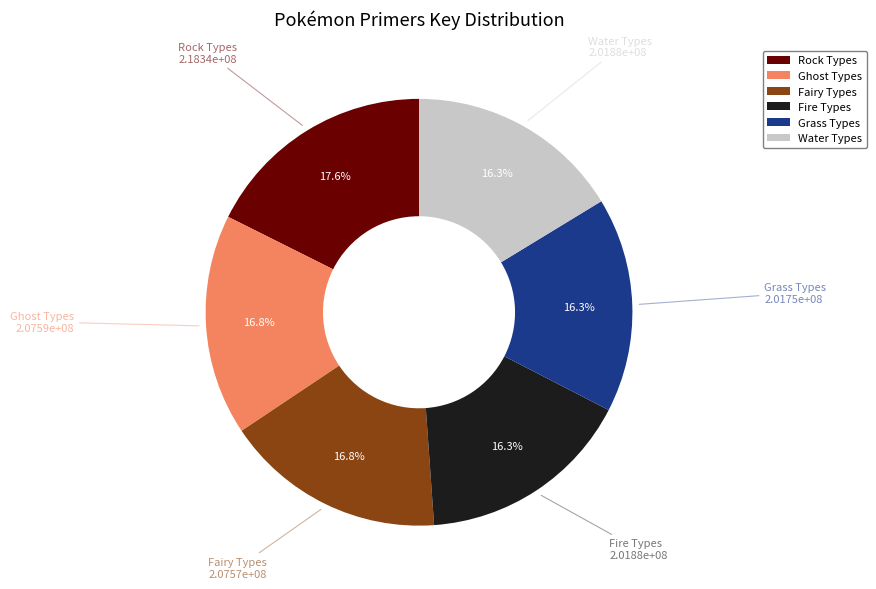

Is the sum of Grass Types and Fire Types greater than half?

No